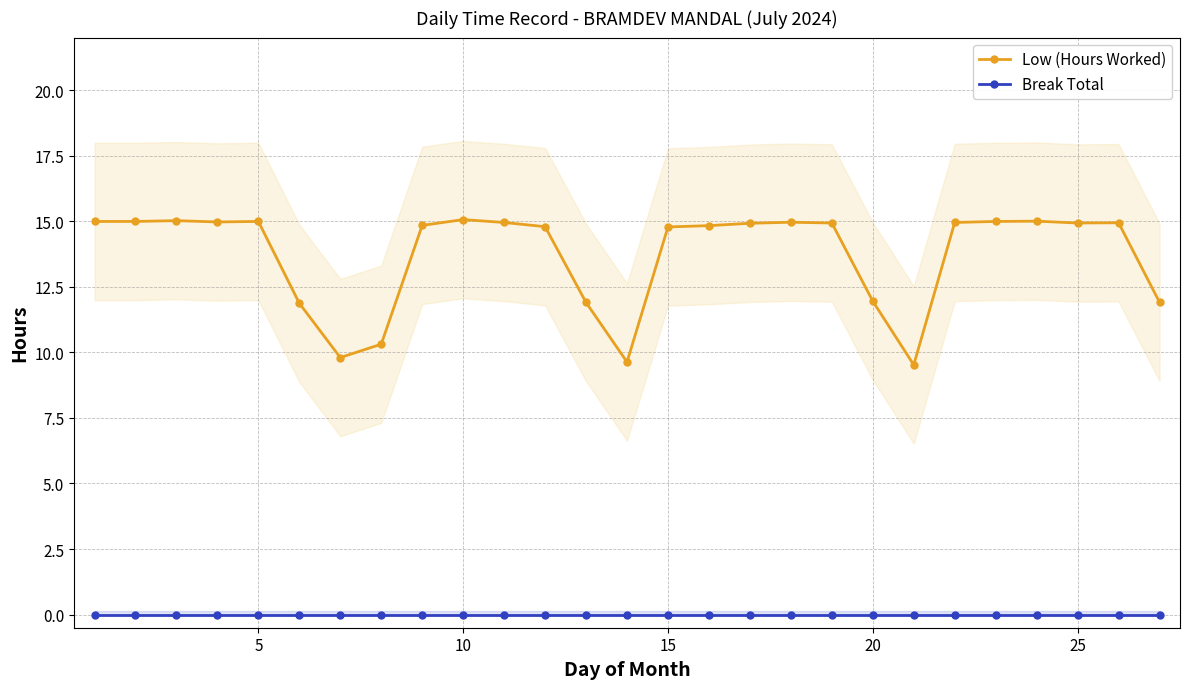

True or false: Break Total and Low (Hours Worked) intersect in this chart.

False